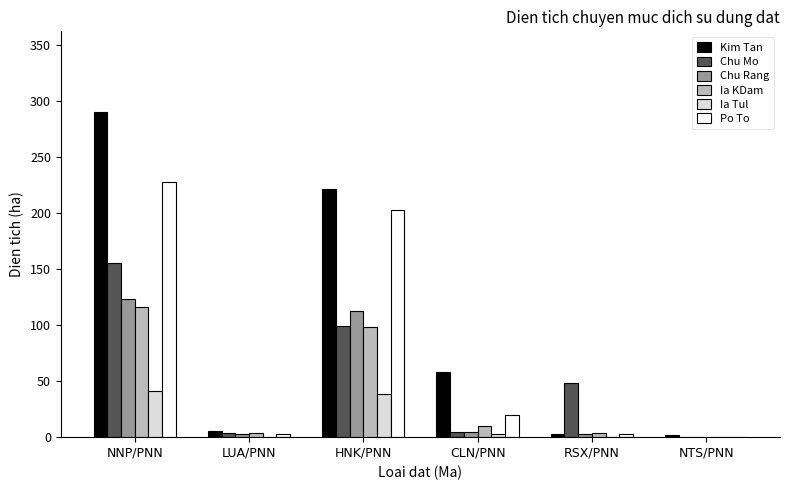

Which series has the largest total across all categories?

Kim Tan